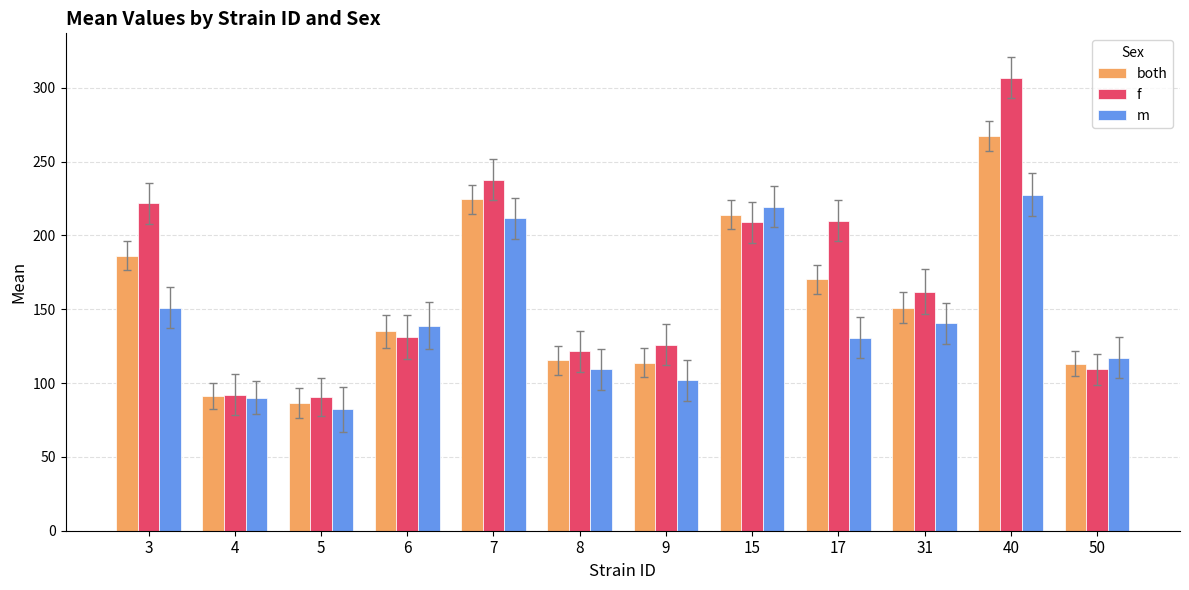

What is the spread (max minus min) of values at 8?

12.4